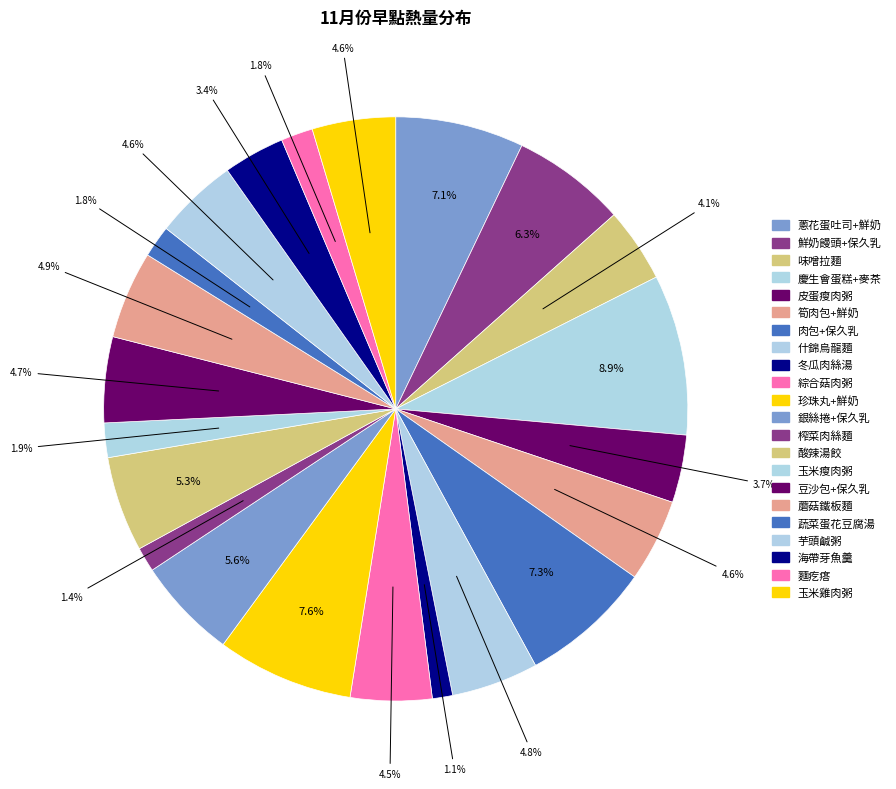

True or false: 海帶芽魚羹 accounts for 16% of the total.

False